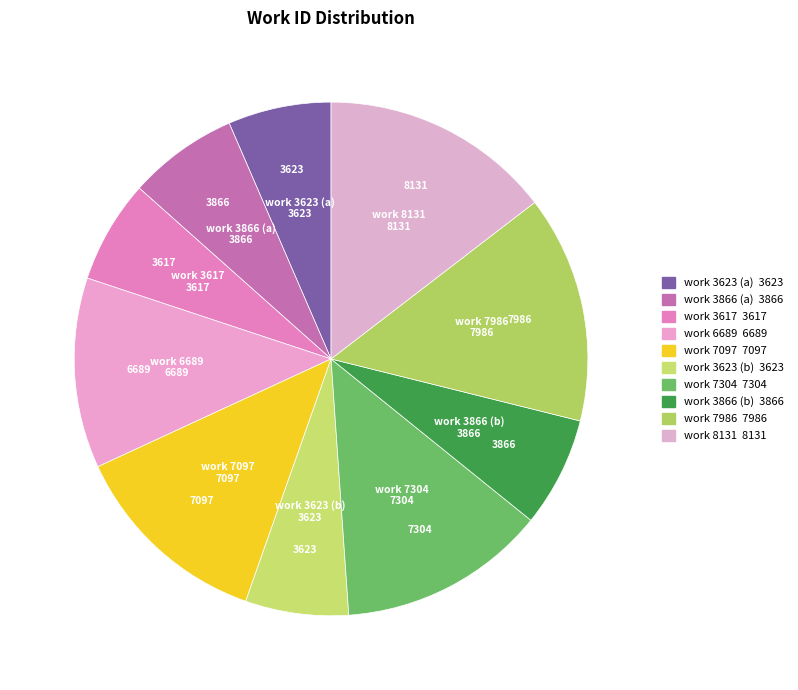

Is there a majority slice in this chart?

No